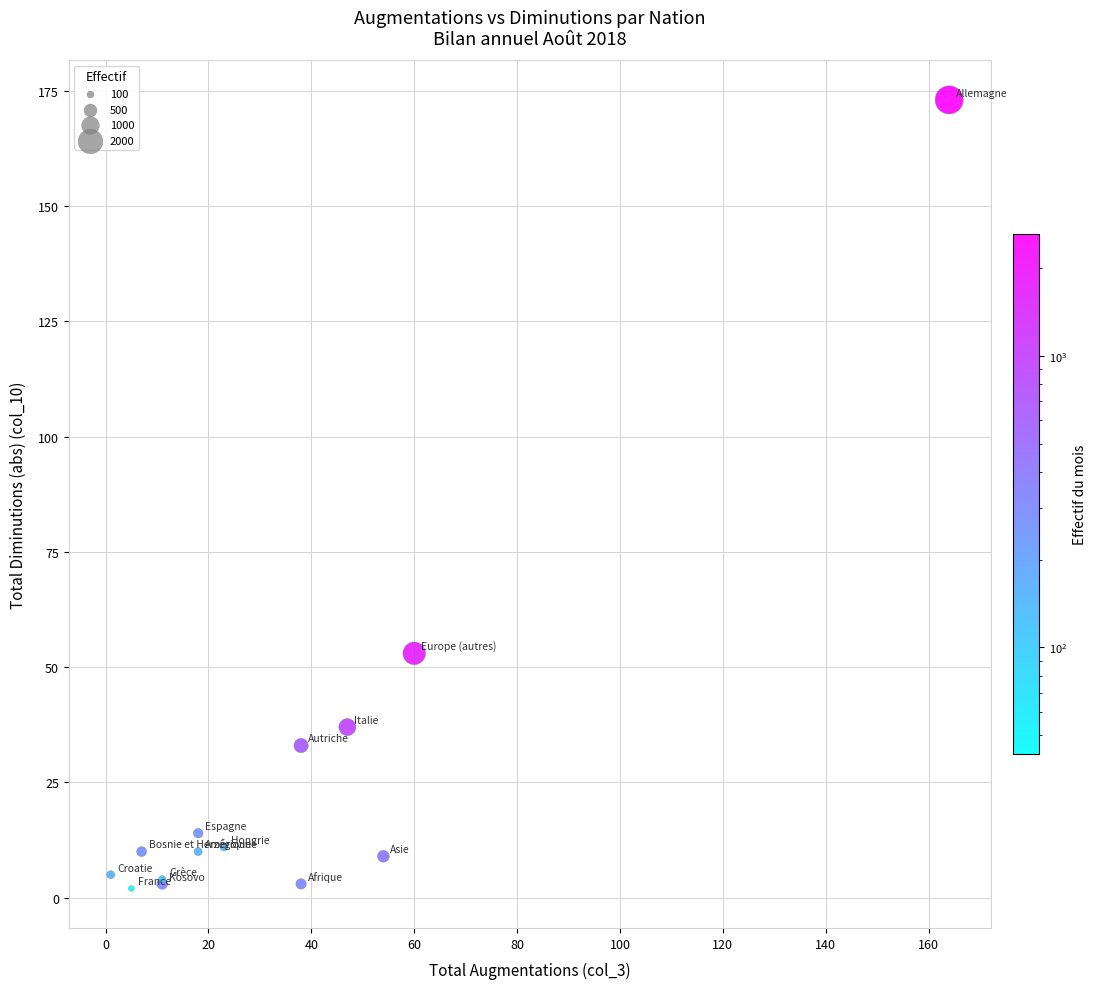

What Y value in the scatter plot is closest to 87?

53